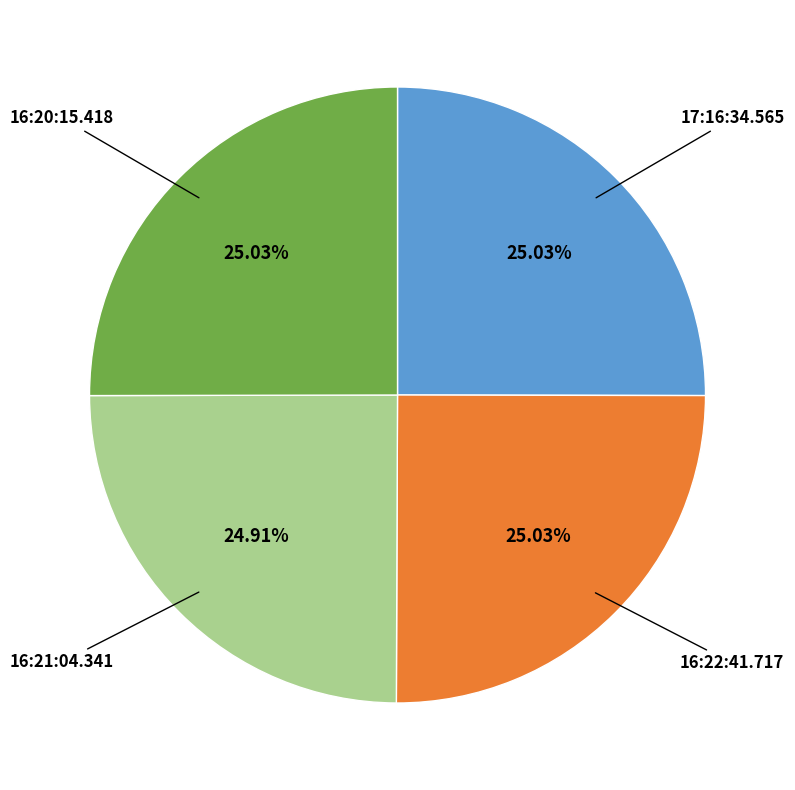

Is there a majority slice in this chart?

No